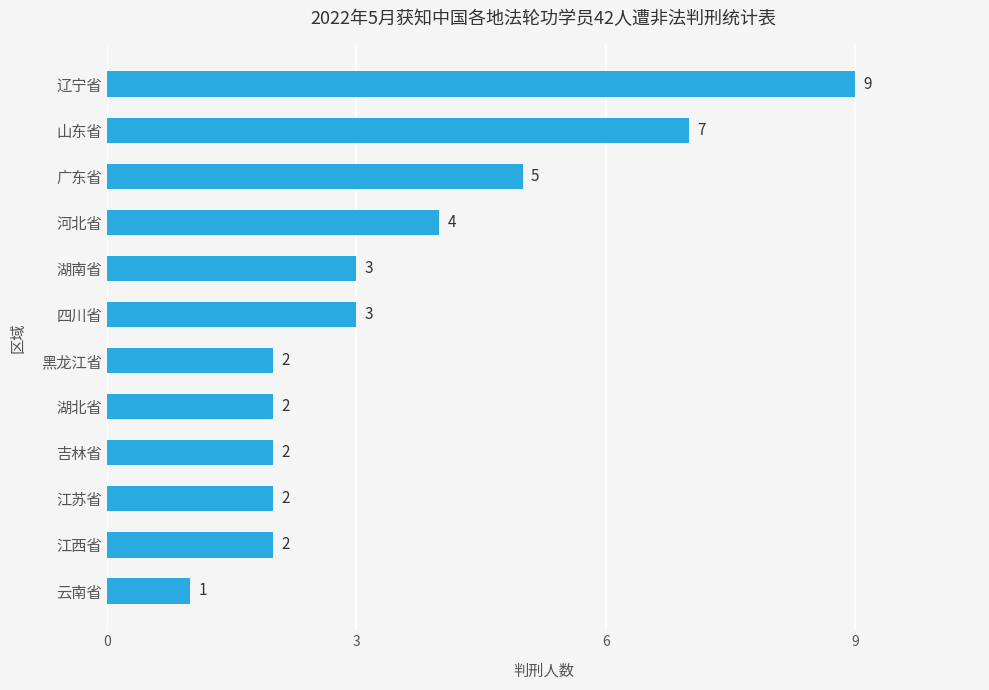

What is the ratio of the value at 山东省 to the value at 湖南省?

2.3